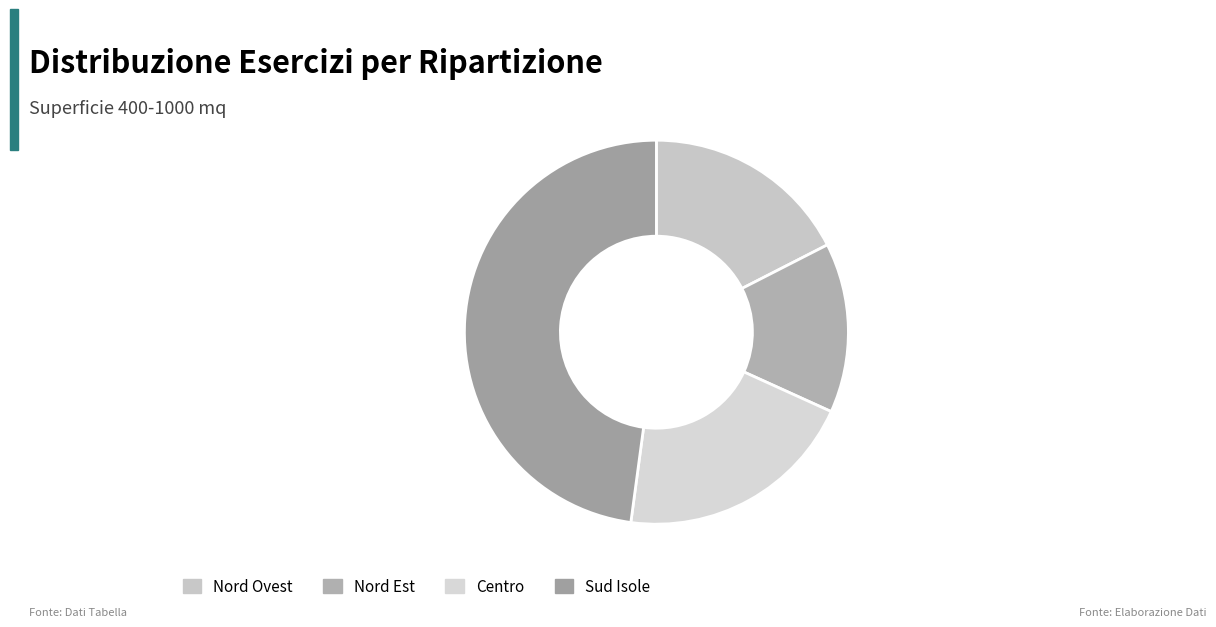

Does Centro account for over 50% of the chart?

No